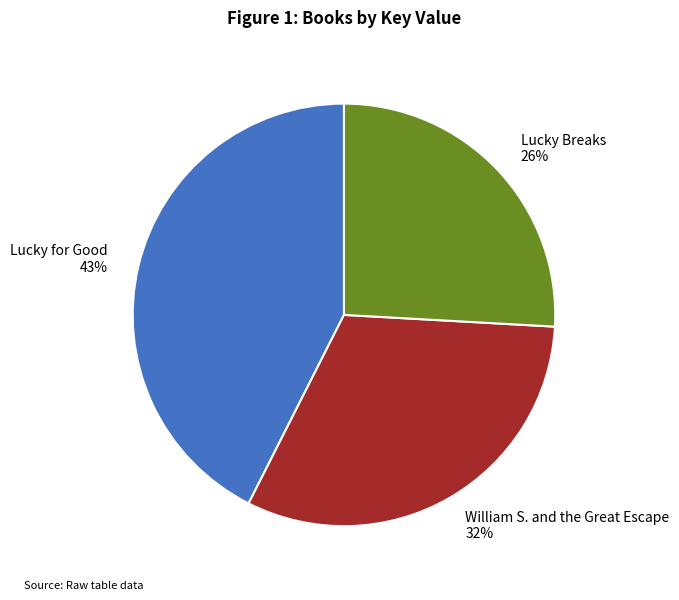

True or false: Lucky for Good accounts for 43% of the total.

True